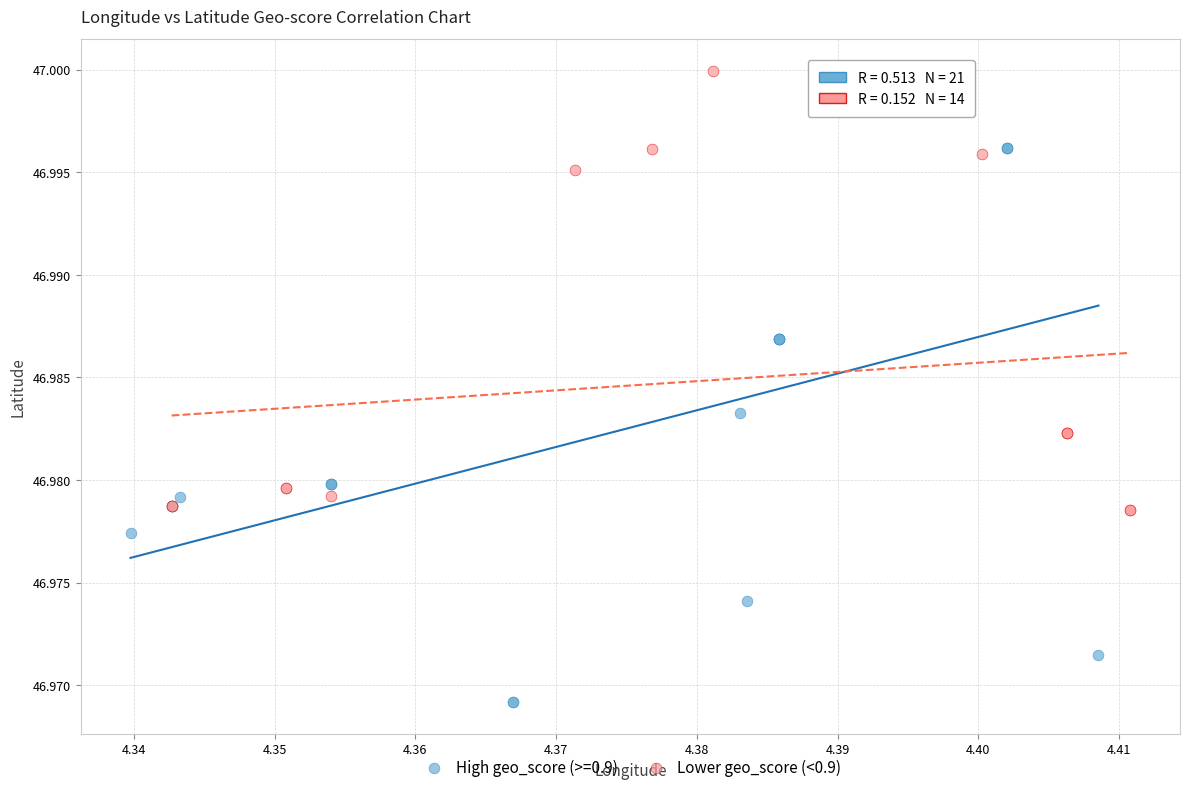

Which series has the widest spread of Y values?

High geo_score (>=0.9)